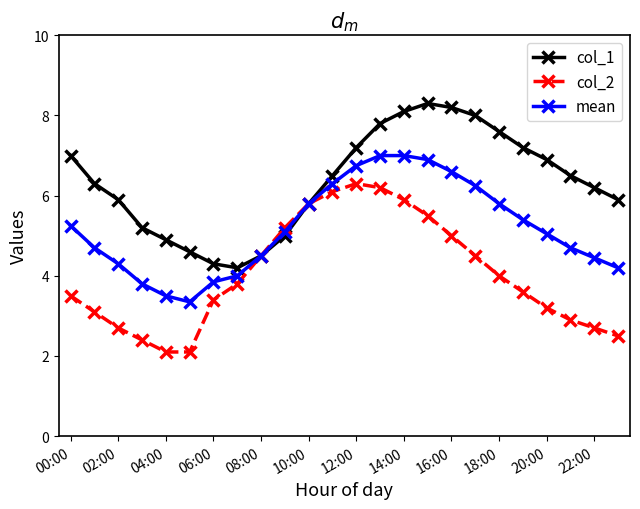

Rank the series by their maximum value, from highest to lowest.

col_1, mean, col_2